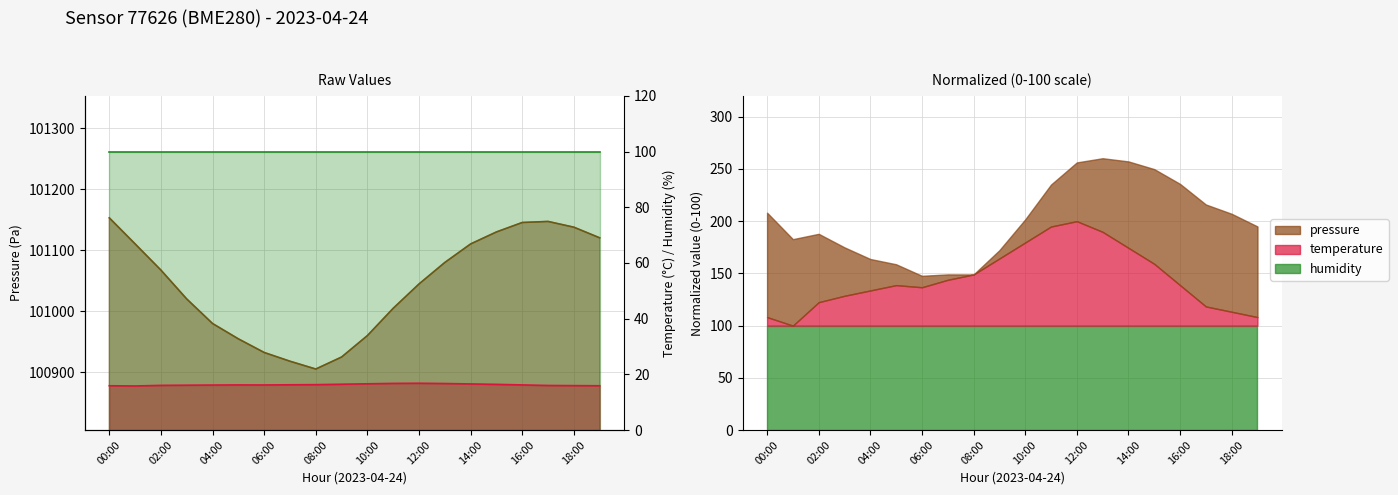

List the labels in order of temperature value, largest first.

12:00, 11:00, 13:00, 10:00, 14:00, 09:00, 15:00, 08:00, 07:00, 05:00, 16:00, 06:00, 04:00, 03:00, 02:00, 17:00, 18:00, 00:00, 19:00, 01:00